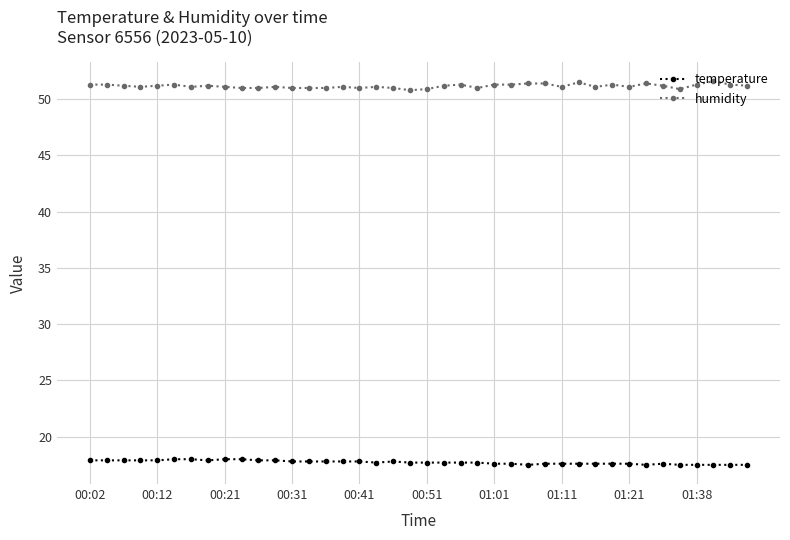

True or false: humidity has more than 0 interior local peaks.

True